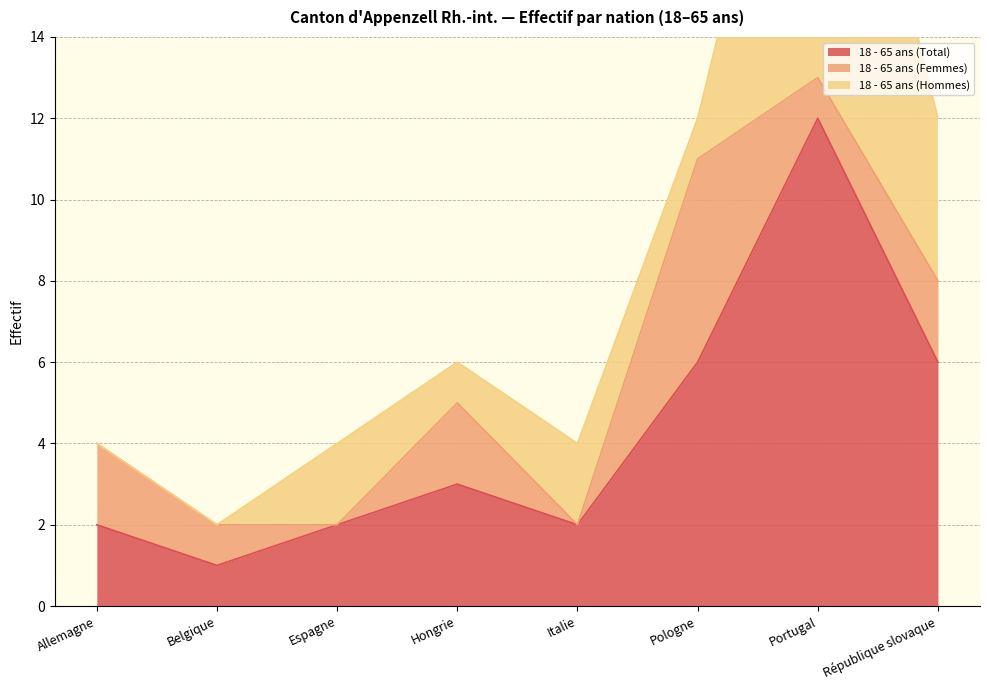

How many lines are shown in the chart?

3